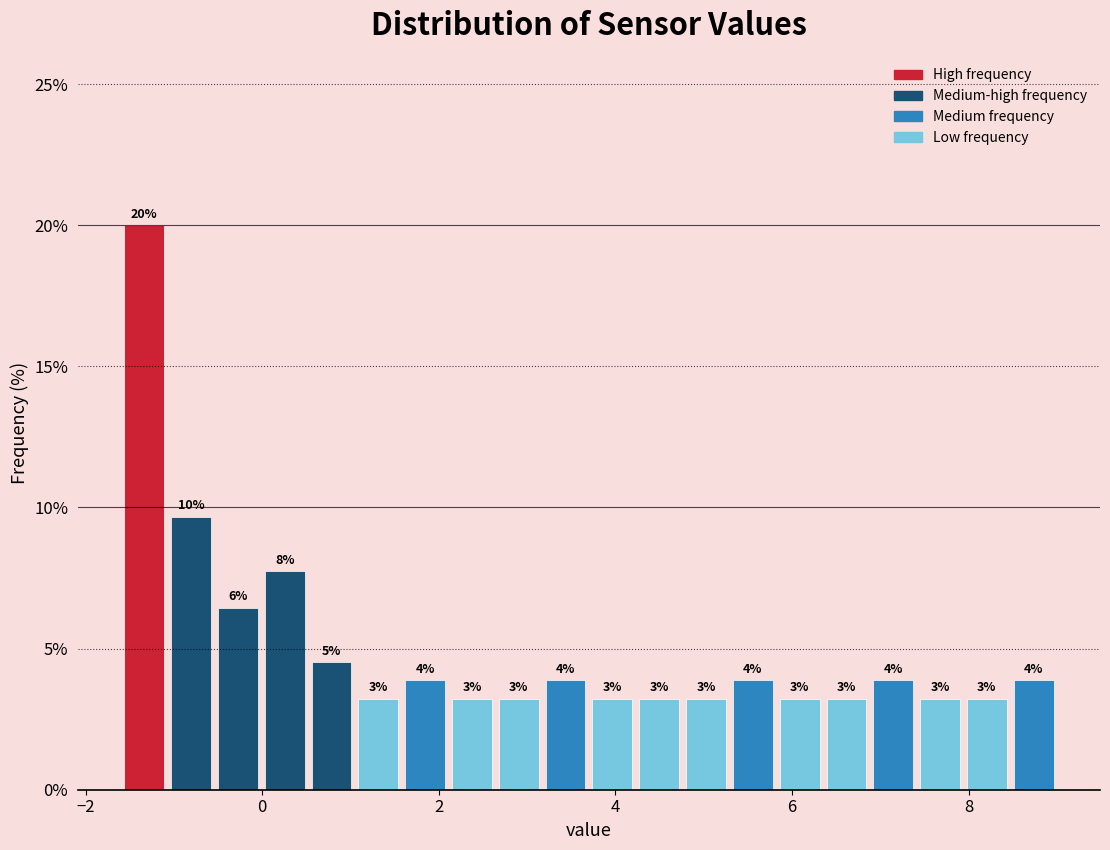

Read against the x-axis, roughly where is the centre of the tallest bar?

-1.4